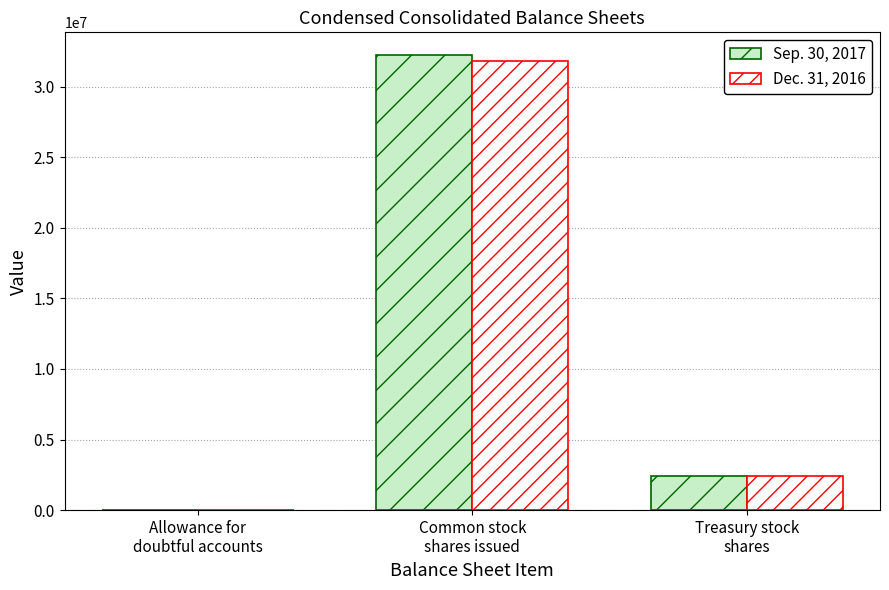

What is the approximate value of Sep. 30, 2017 at Common stock
shares issued, to the nearest 50?

32236650